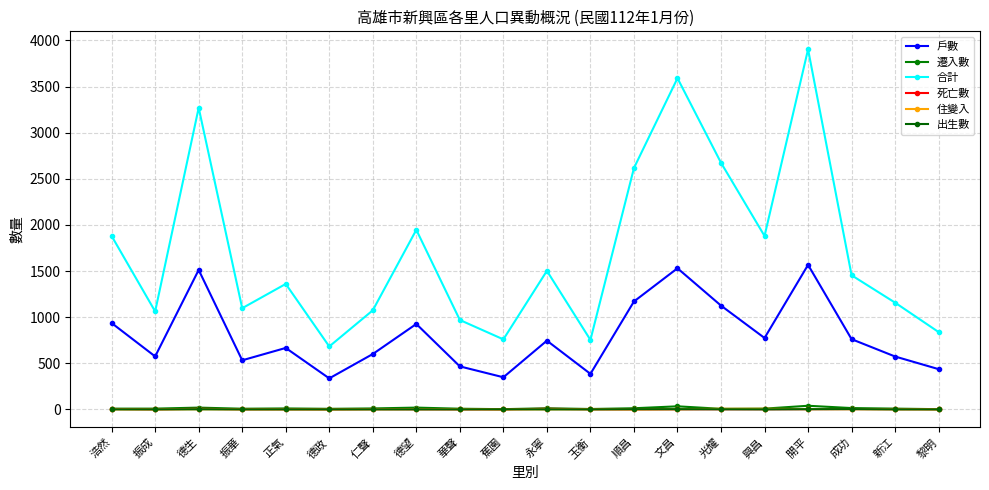

At which label does 出生數 reach its peak?

成功